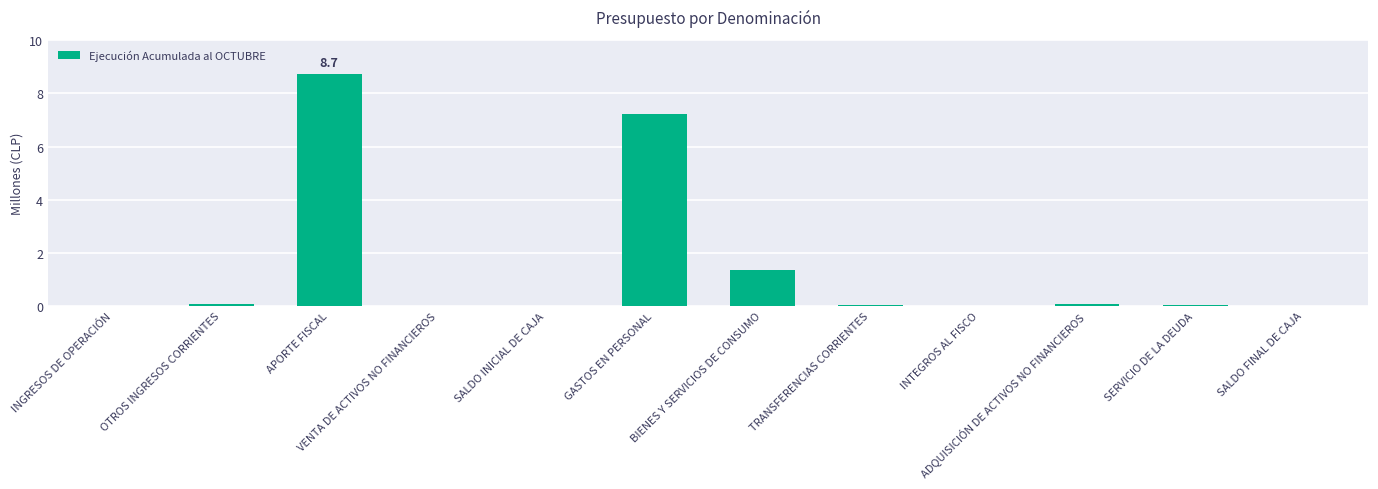

Between GASTOS EN PERSONAL and TRANSFERENCIAS CORRIENTES, which is larger?

GASTOS EN PERSONAL